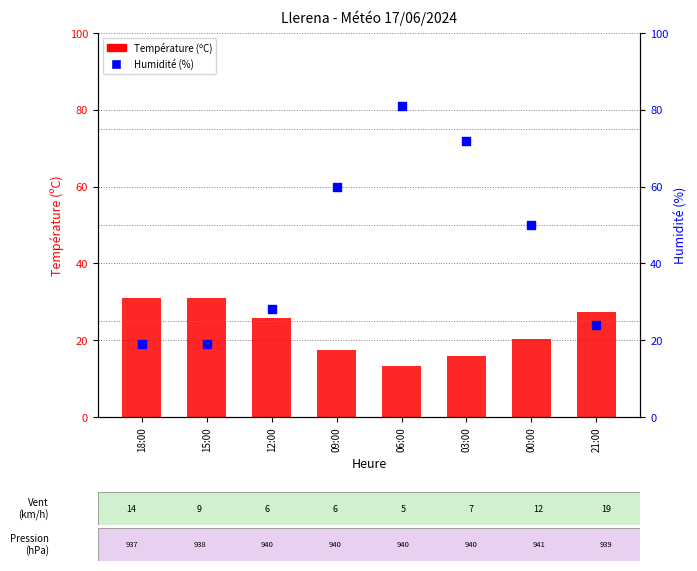

Is the value of Humidité (%) at 21:00 greater than the value of Température (ºC) at 06:00?

Yes